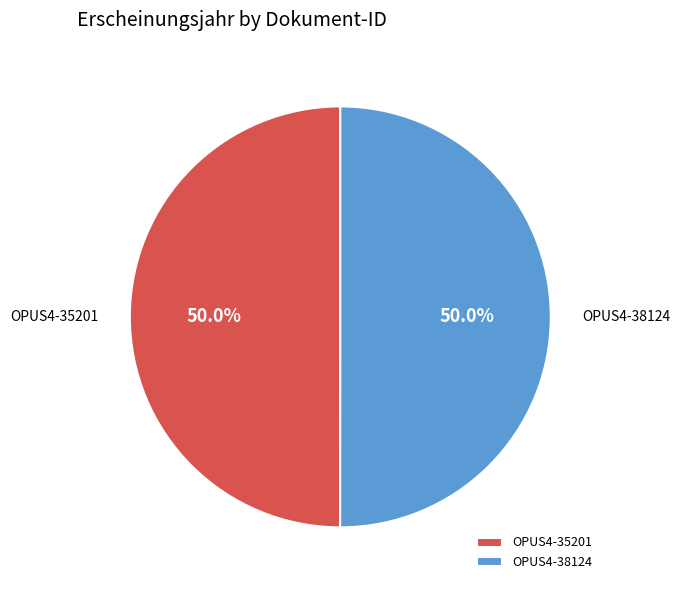

How many slices are in this pie chart?

2